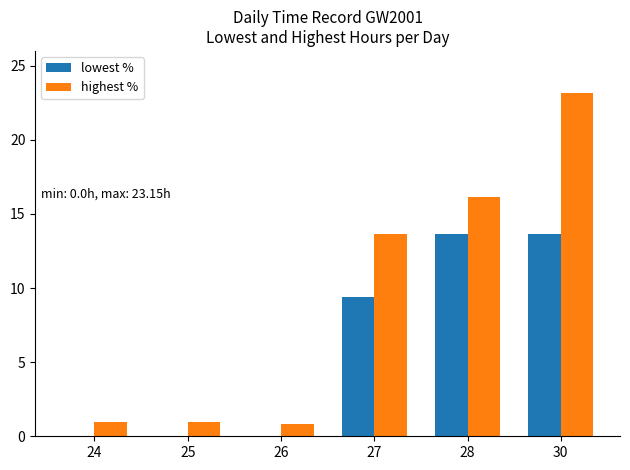

The highest % series shows 0.9 at 25. True or false?

True